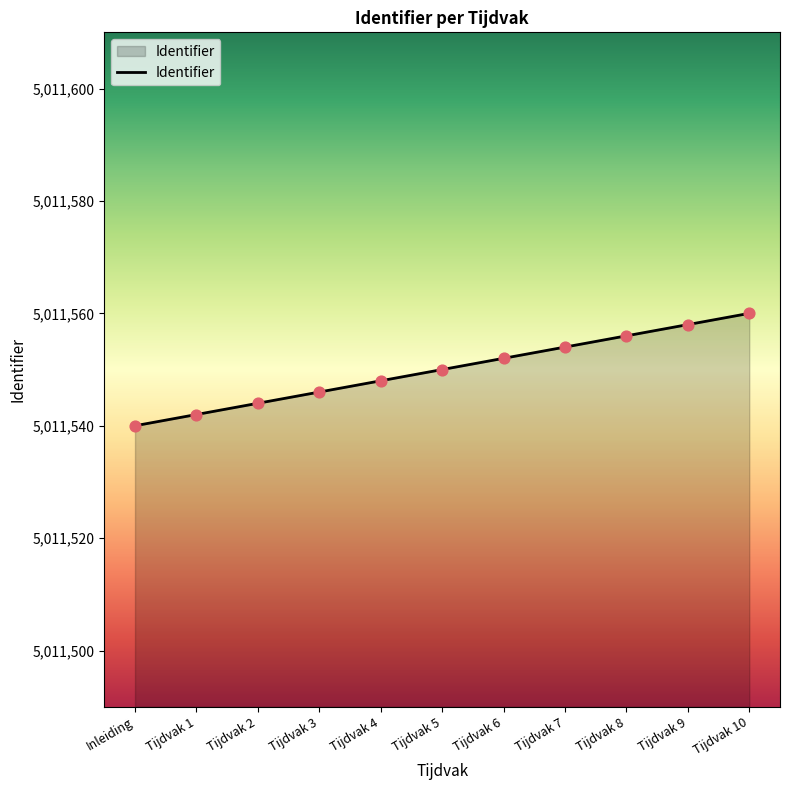

What is the ratio of the value at Tijdvak 6 to the value at Tijdvak 5?

1.0